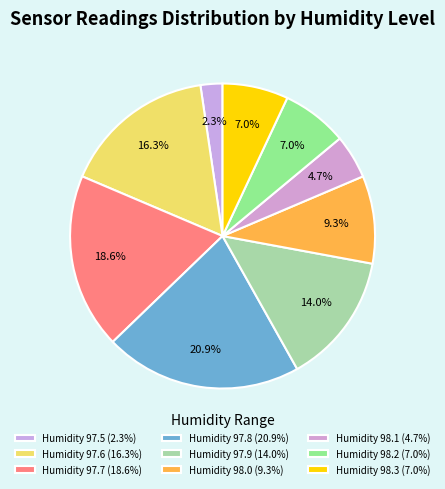

Which slice is the largest?

Humidity 97.8